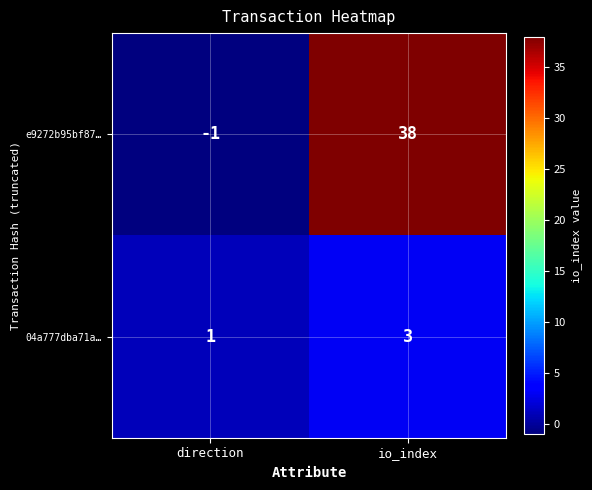

What is the difference between the highest and lowest values at io_index?

35